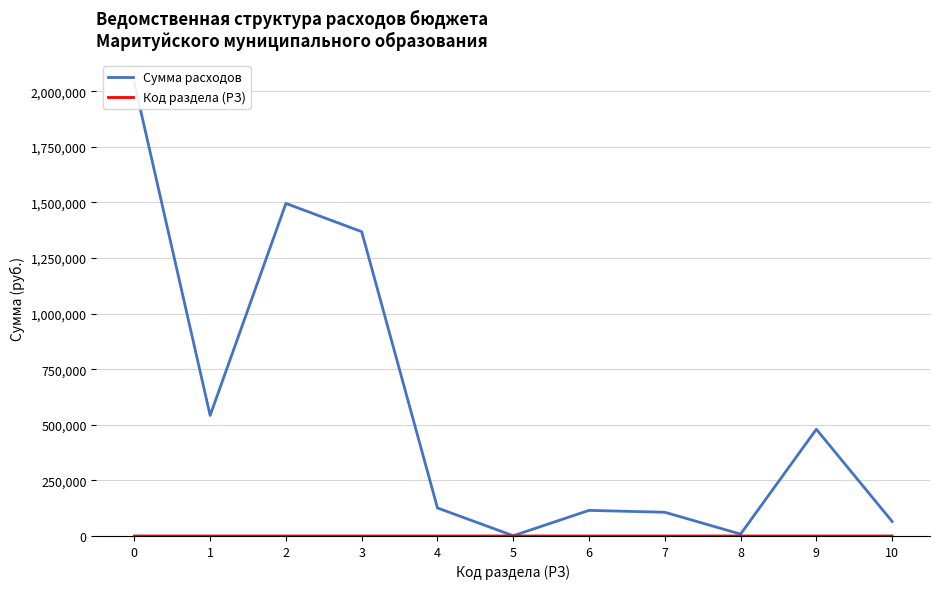

What is the approximate value of Сумма расходов at 2?

1495700.1